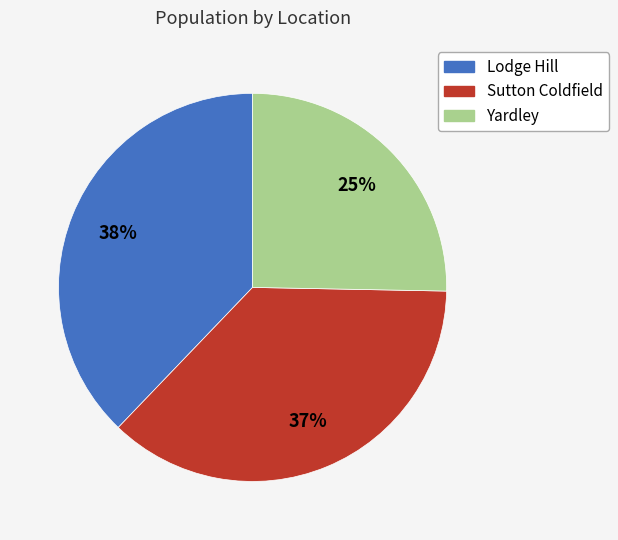

To the nearest percent, what portion does Sutton Coldfield represent?

37%